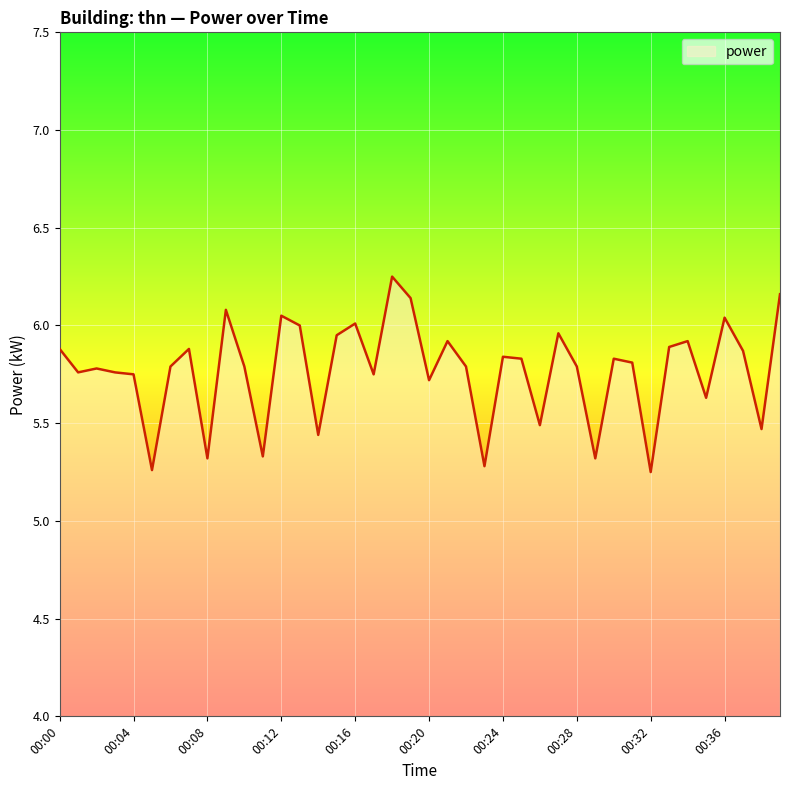

What is the difference between the second highest and second lowest values?

0.9